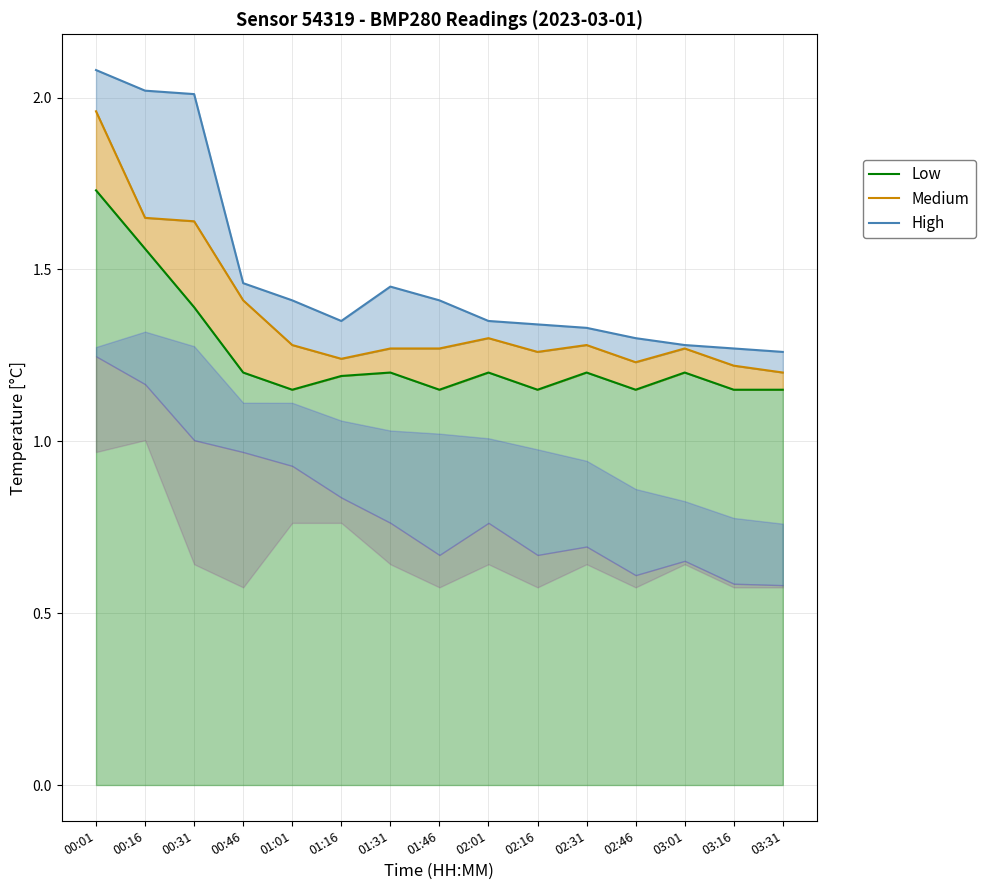

Rank the series at 01:01 from highest to lowest value.

High, Medium, Low